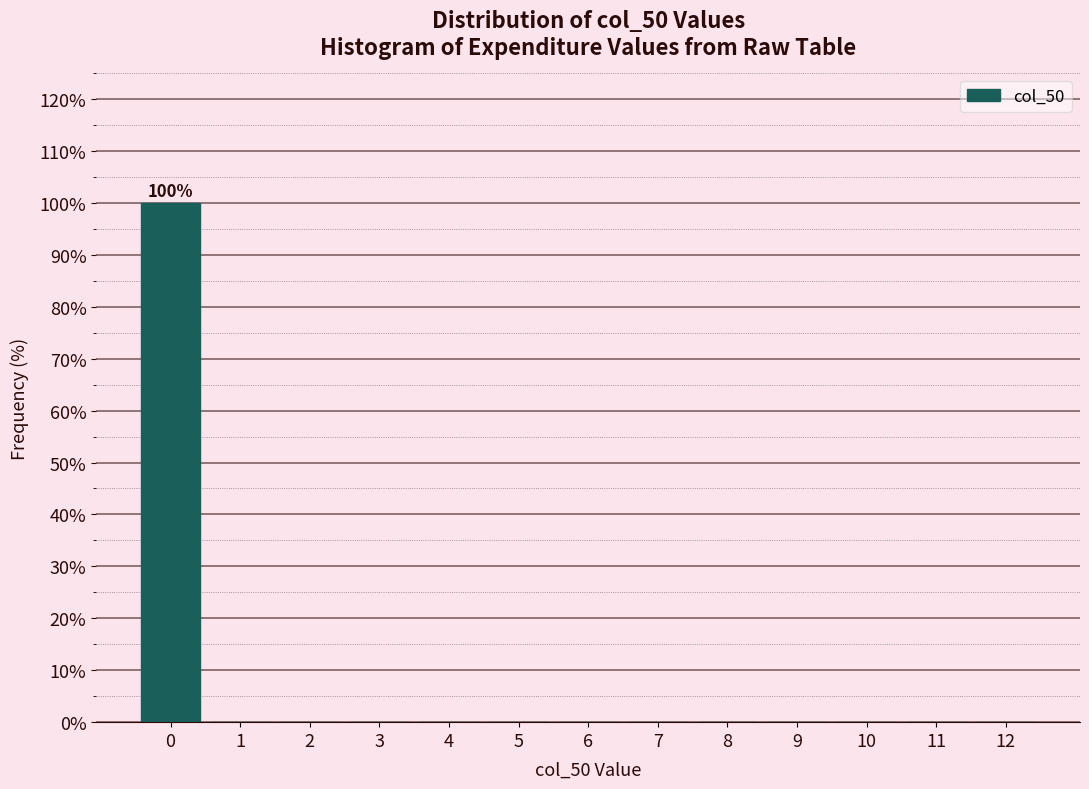

Which range on the x-axis has the tallest bar?

-0.5 to 0.5